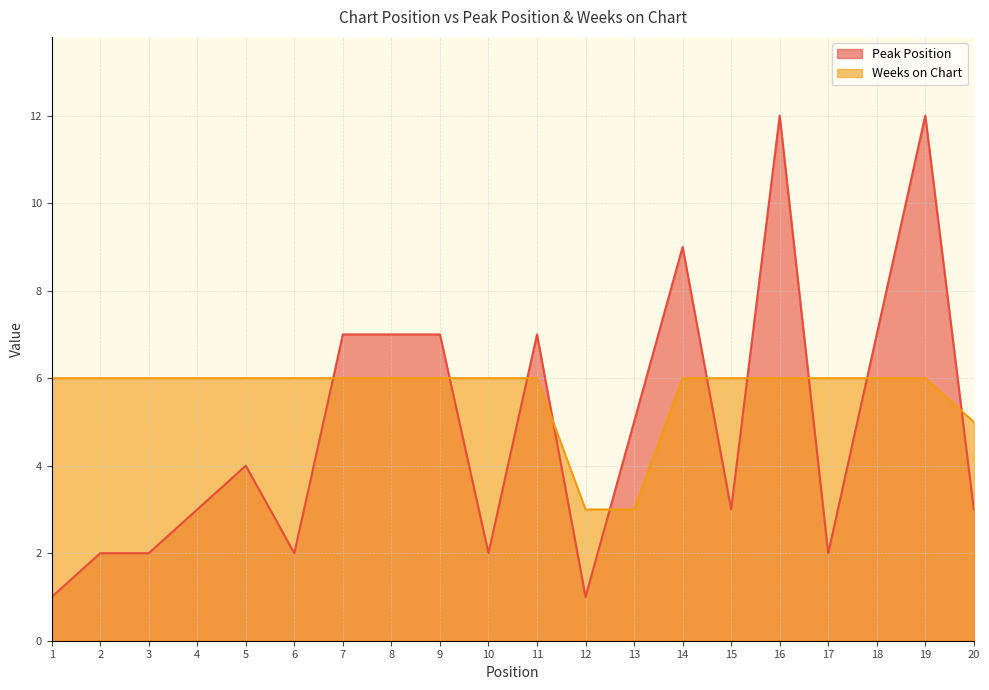

The value of Weeks on Chart at 18 is 6. True or false?

True